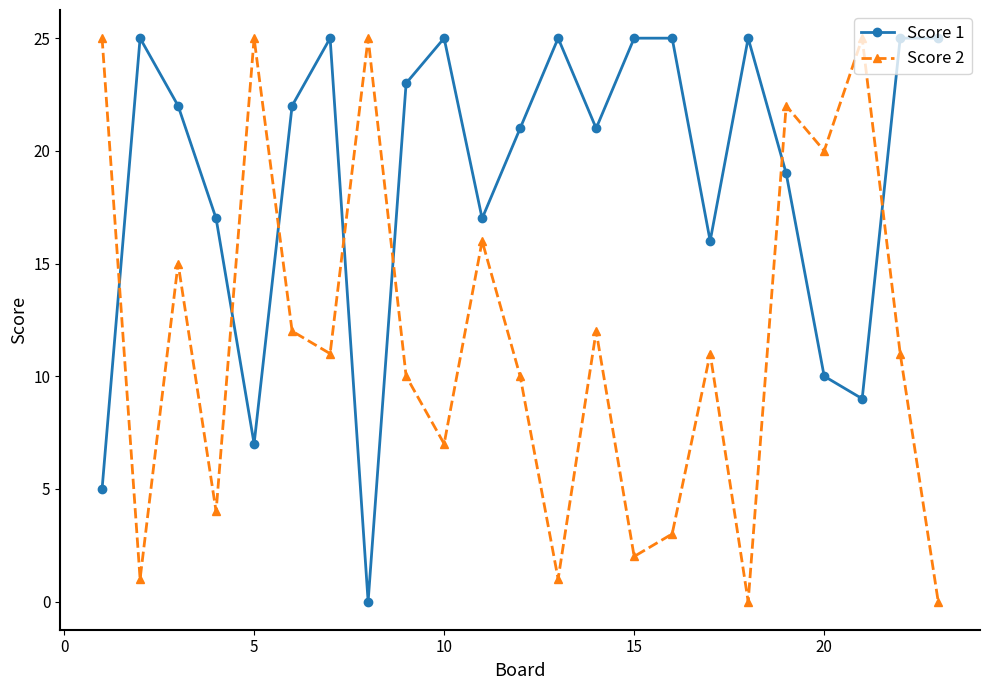

List the series in order of their overall mean, highest first.

Score 1, Score 2